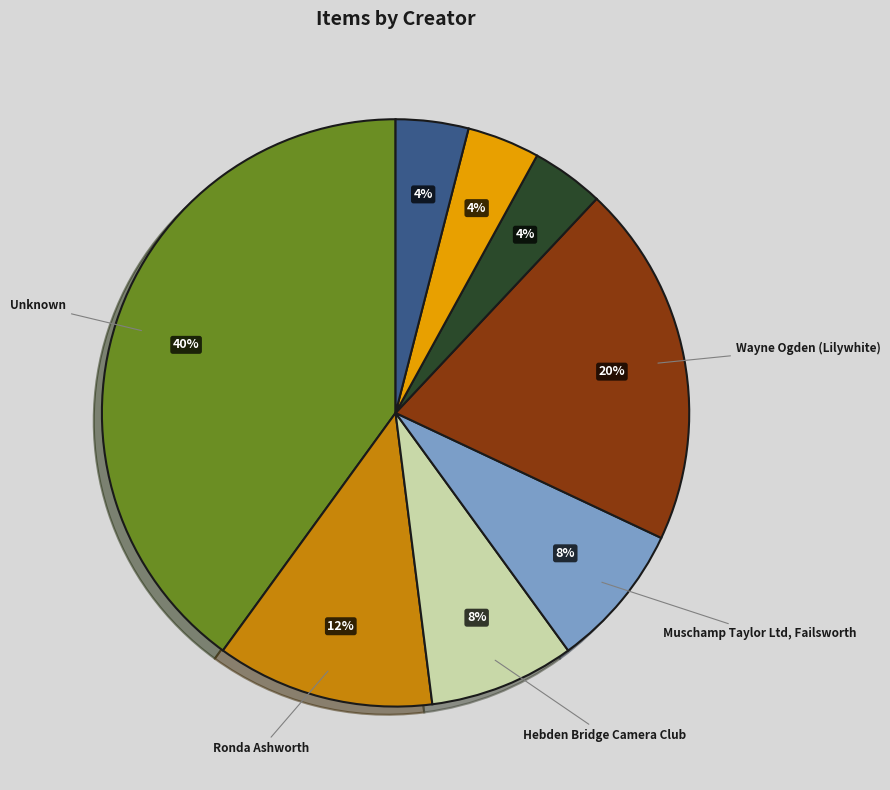

To the nearest percent, what is the average slice percentage?

12%